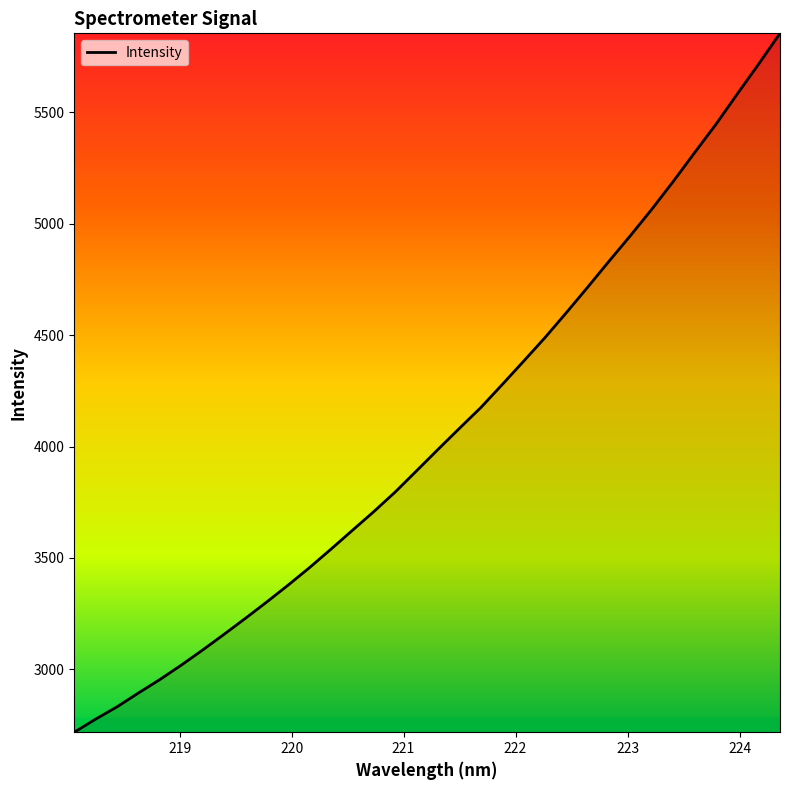

What is the difference between the maximum and minimum values?

3135.5